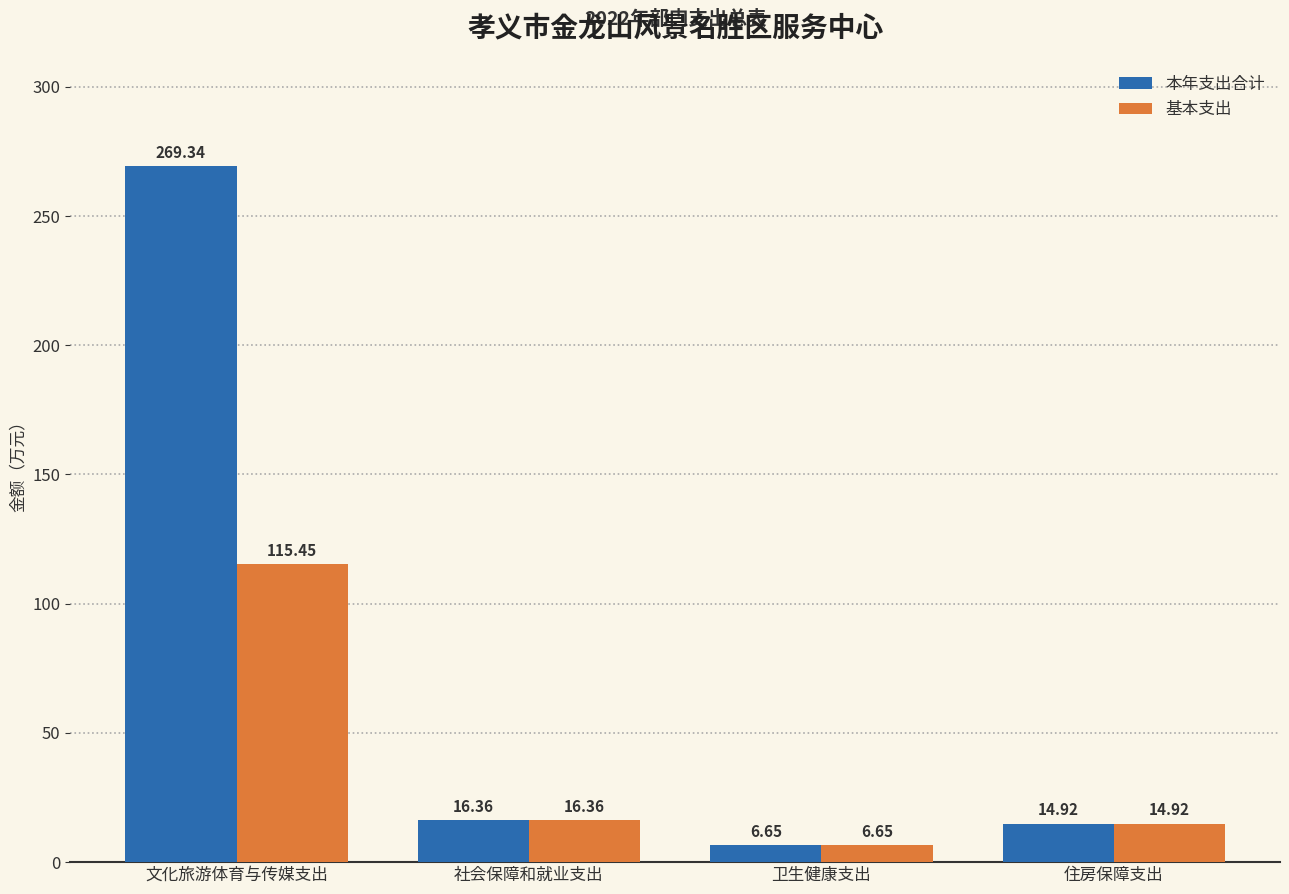

Where is 基本支出 nearest to the value 61?

社会保障和就业支出